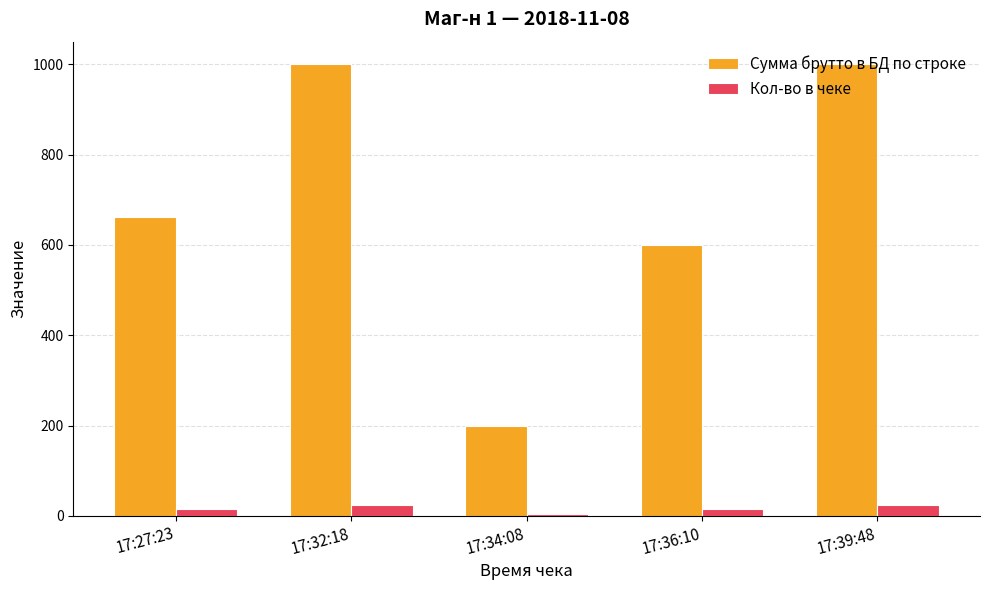

True or false: Сумма брутто в БД по строке has a value of 536.6 at 17:39:48.

False